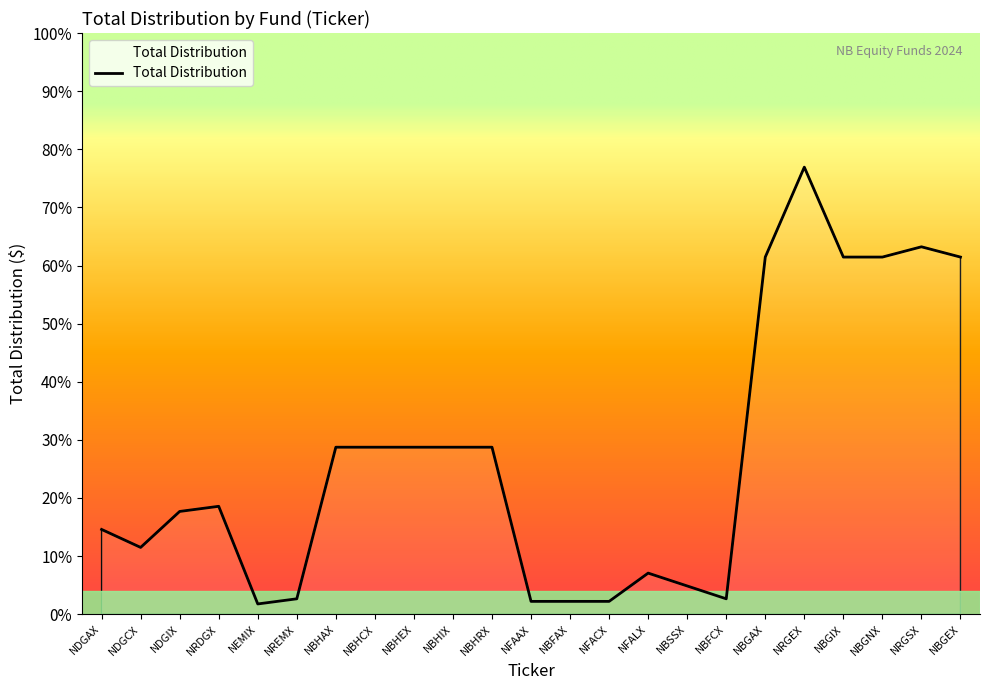

At which category does the data reach its first local peak?

NRDGX